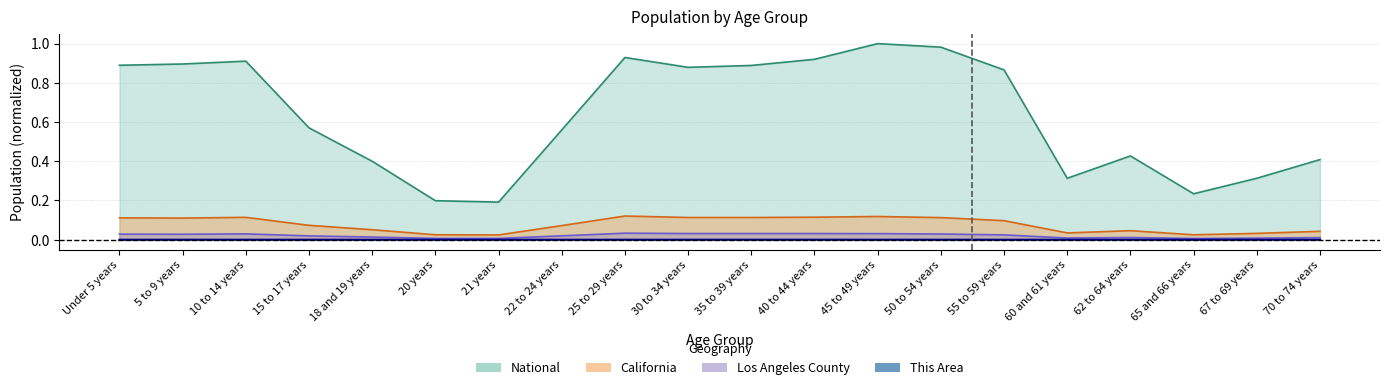

List the labels in order of Los Angeles County value, largest first.

25 to 29 years, 30 to 34 years, 35 to 39 years, 40 to 44 years, 45 to 49 years, 10 to 14 years, 50 to 54 years, Under 5 years, 5 to 9 years, 55 to 59 years, 22 to 24 years, 15 to 17 years, 18 and 19 years, 62 to 64 years, 70 to 74 years, 60 and 61 years, 67 to 69 years, 20 years, 21 years, 65 and 66 years